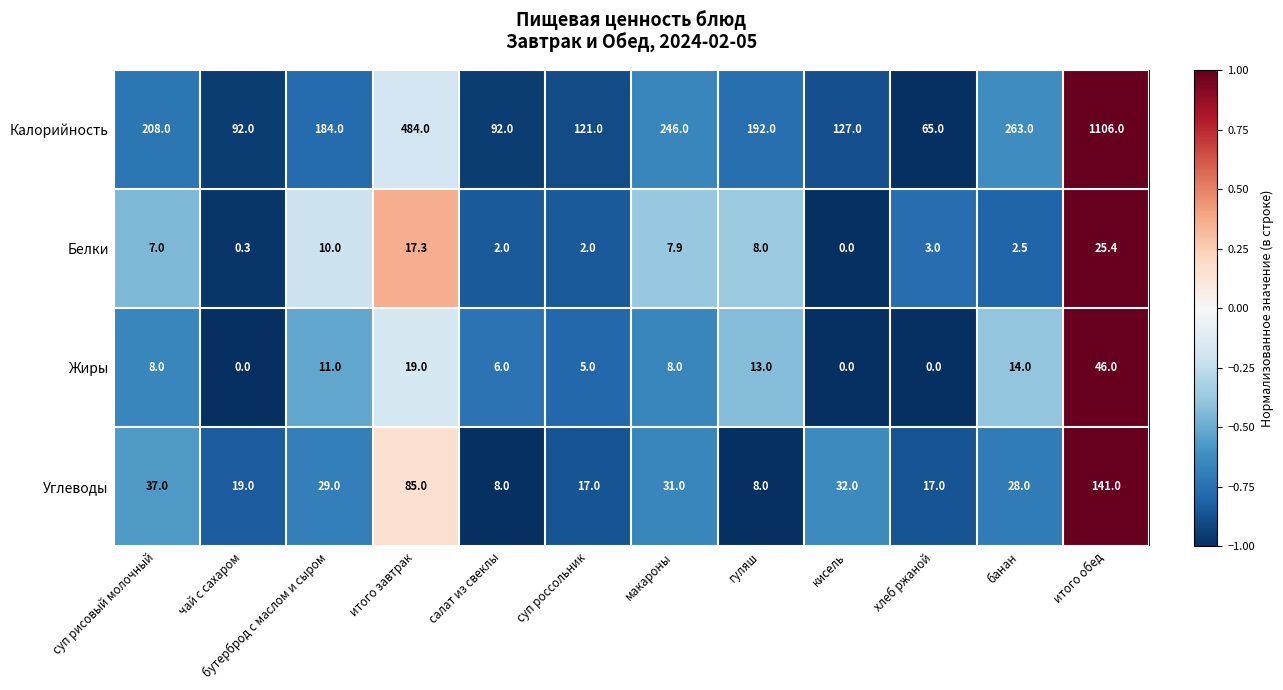

Which series has the largest range (max minus min)?

Калорийность